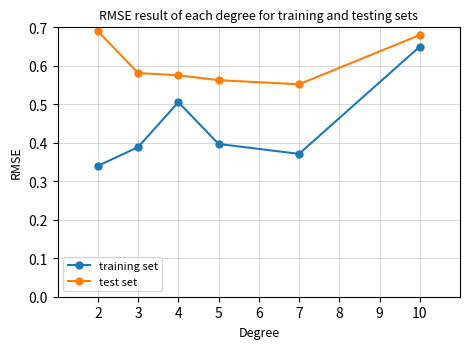

Which series has the largest range (max minus min)?

training set